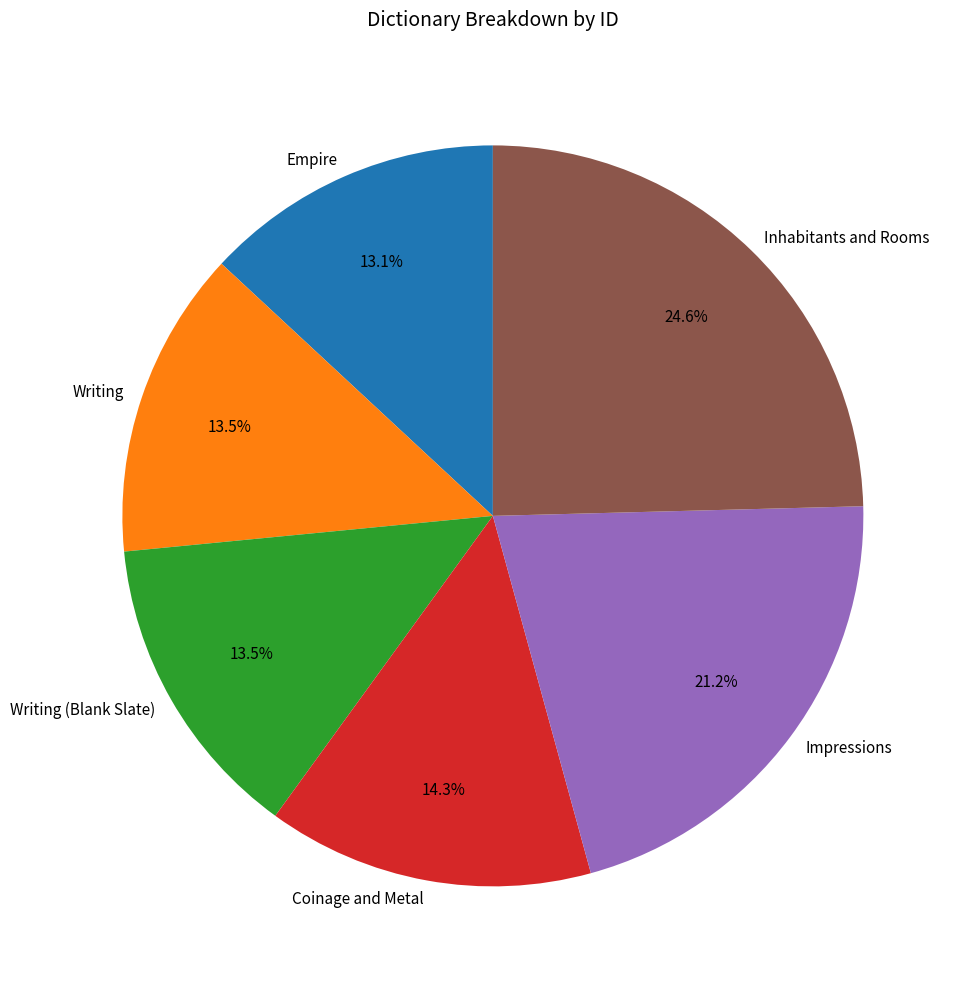

Is it true that Writing (Blank Slate) is 13% of the pie?

True